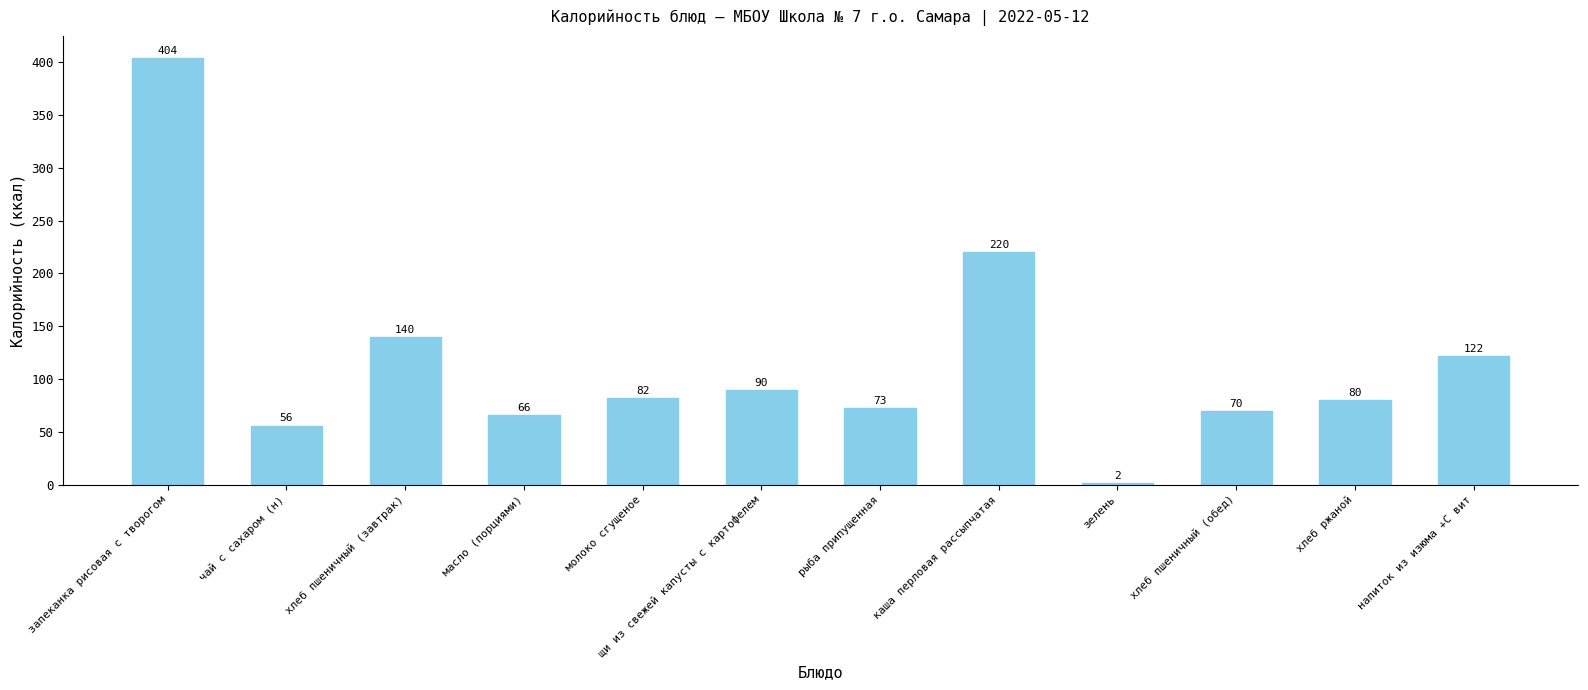

List the labels in order of value, smallest first.

зелень, чай с сахаром (н), масло (порциями), хлеб пшеничный (обед), рыба припущенная, хлеб ржаной, молоко сгущеное, щи из свежей капусты с картофелем, напиток из изюма +С вит, хлеб пшеничный (завтрак), каша перловая рассыпчатая, запеканка рисовая с творогом